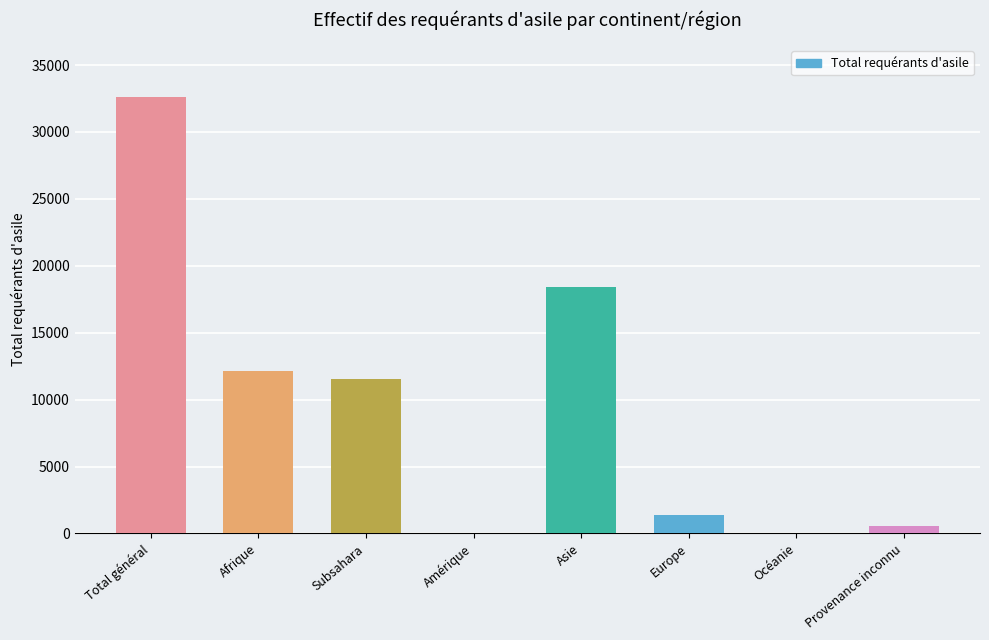

Is it true that the value at Afrique is 12162?

True